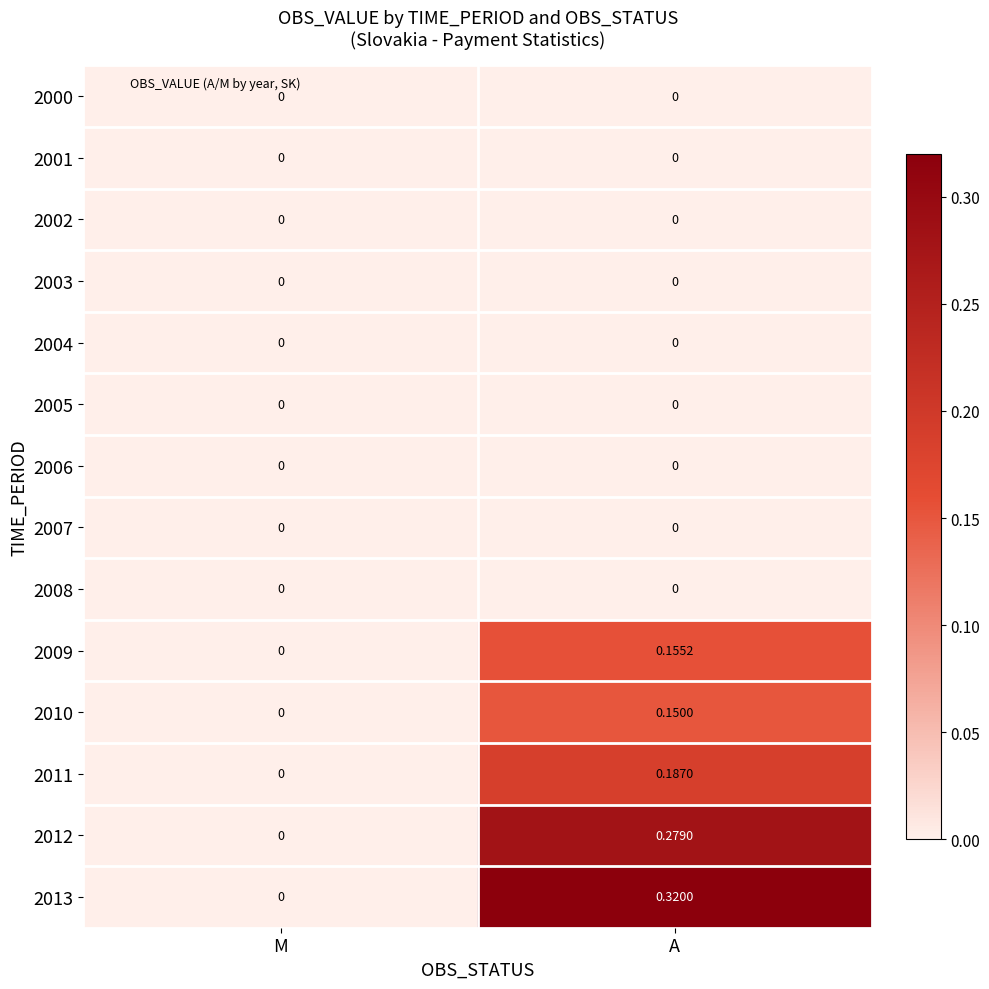

Rank the categories by 2011 value from lowest to highest.

M, A